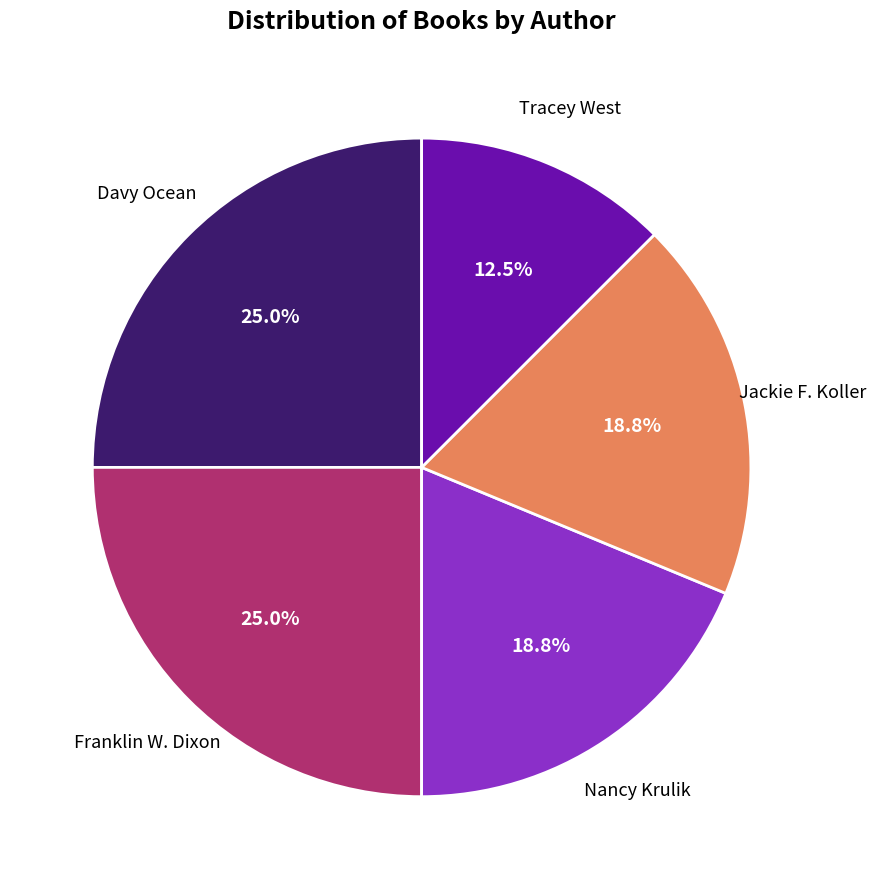

How many segments does this pie chart have?

5